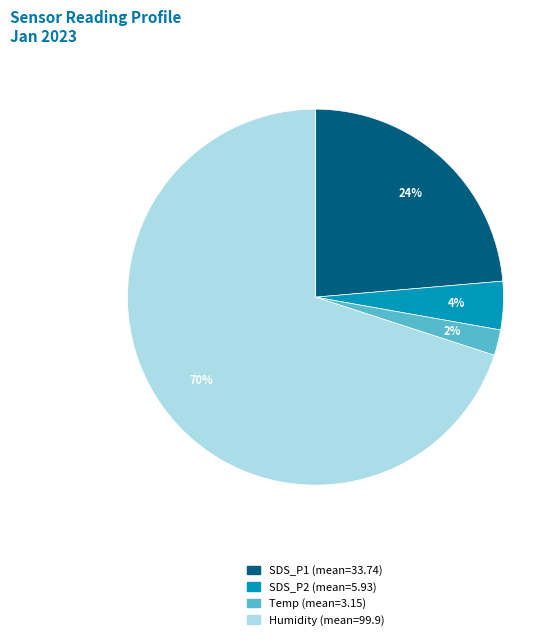

Is there any slice that represents more than half of the pie?

Yes